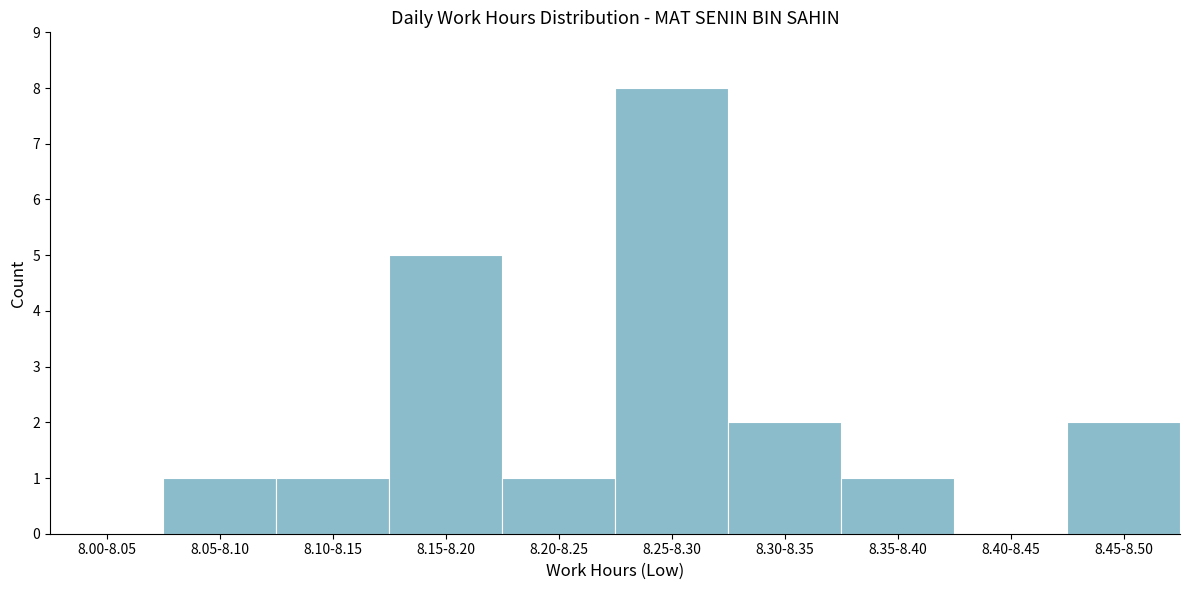

Reading left to right, extract all data points from this chart.

8.00-8.05=0	8.05-8.10=1	8.10-8.15=1	8.15-8.20=5	8.20-8.25=1	8.25-8.30=8	8.30-8.35=2	8.35-8.40=1	8.40-8.45=0	8.45-8.50=2